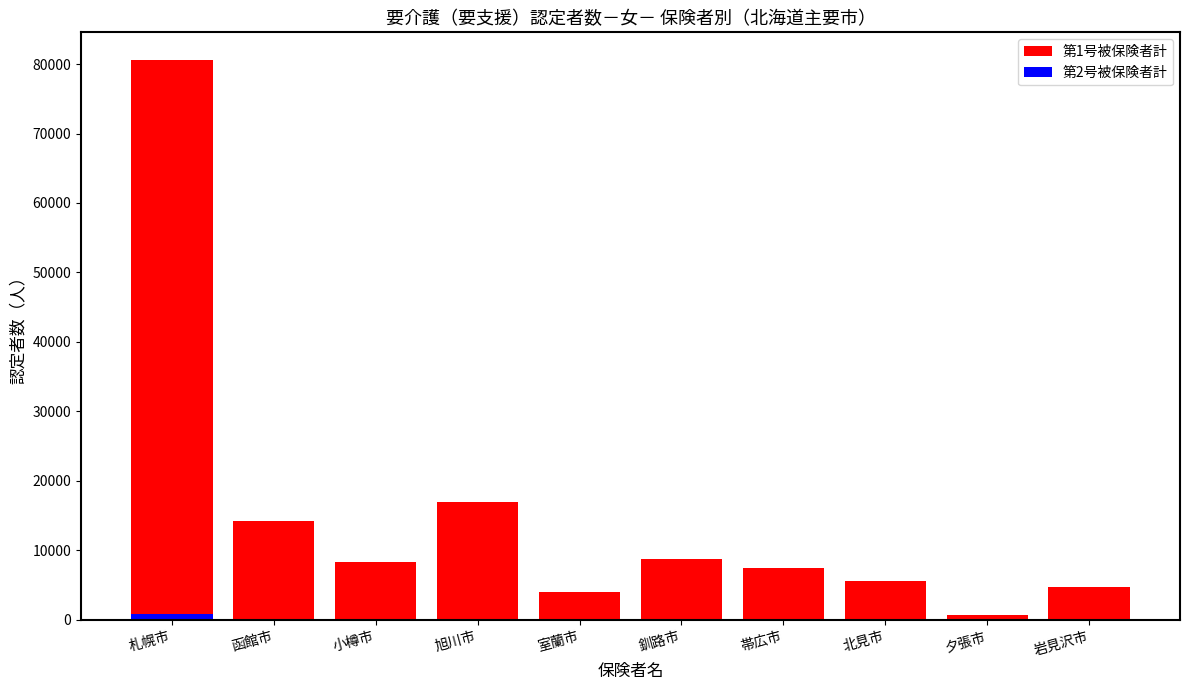

Rank the series at 函館市 from lowest to highest value.

第2号被保険者計, 第1号被保険者計